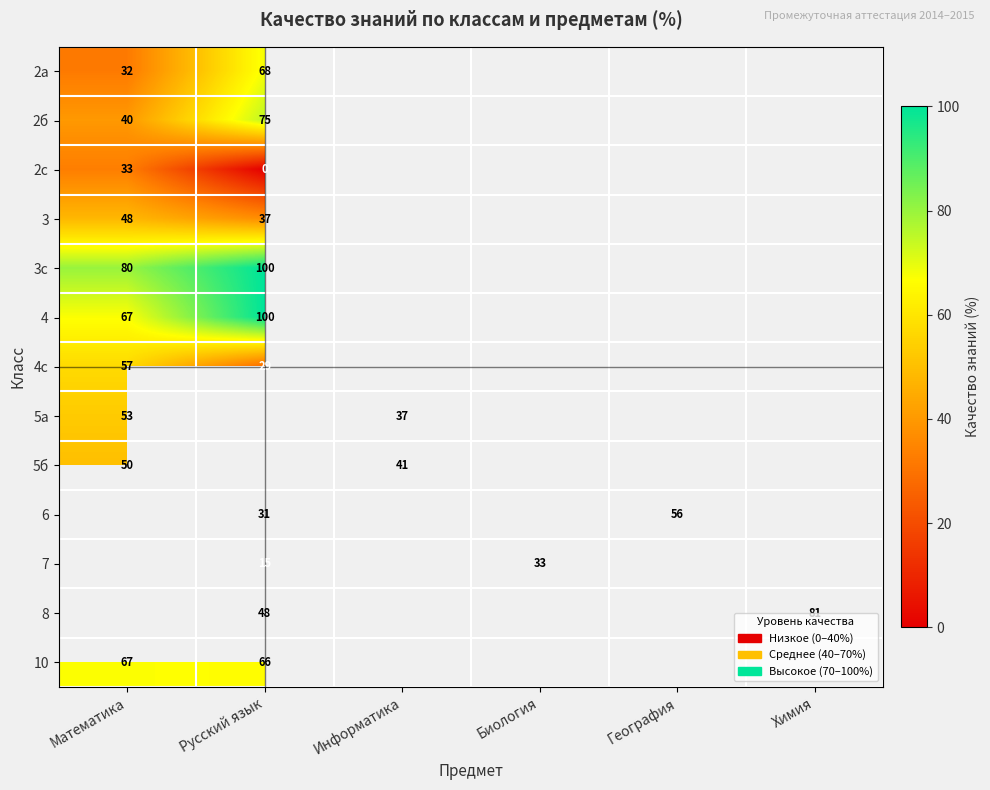

Between Биология and Русский язык, which is larger?

Русский язык